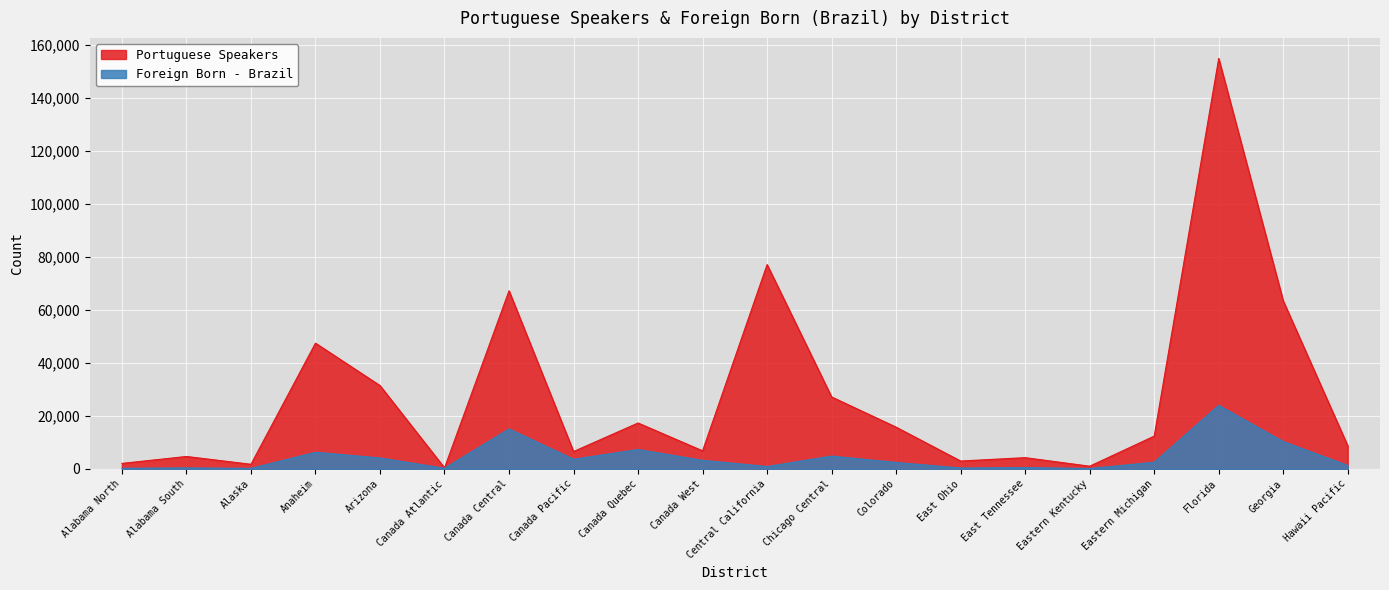

What is the lowest value of the Portuguese Speakers series?

380